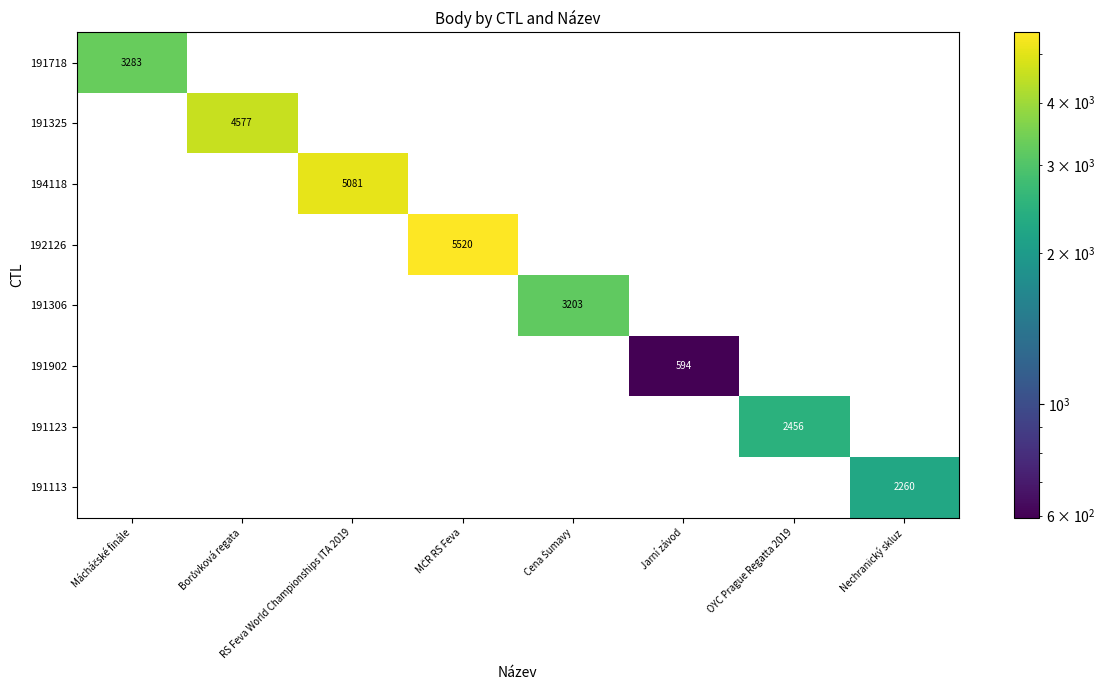

Count the number of categories in the chart.

8